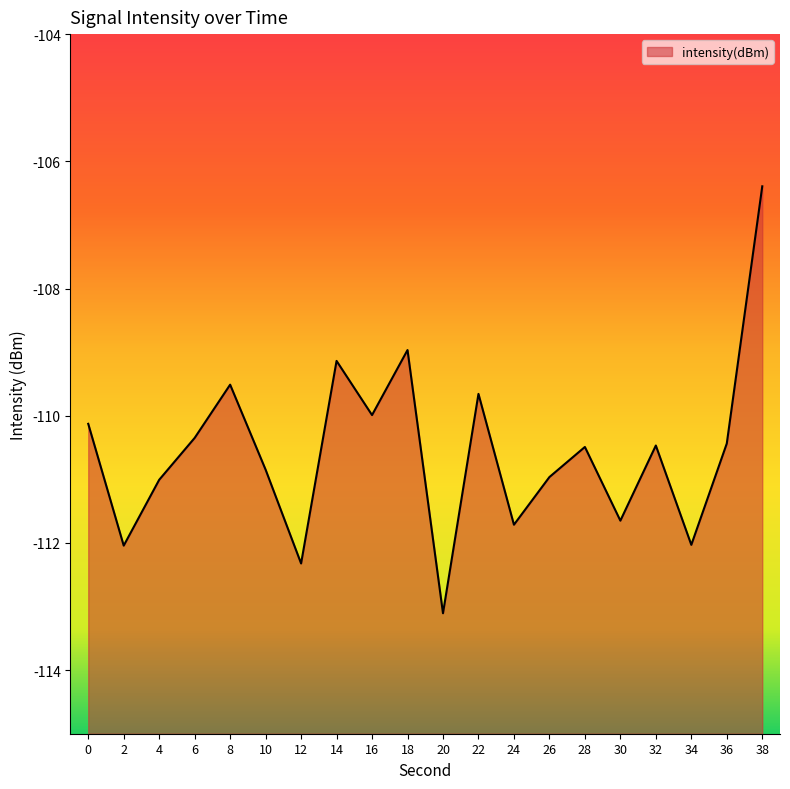

Where does the data first go above -110?

8